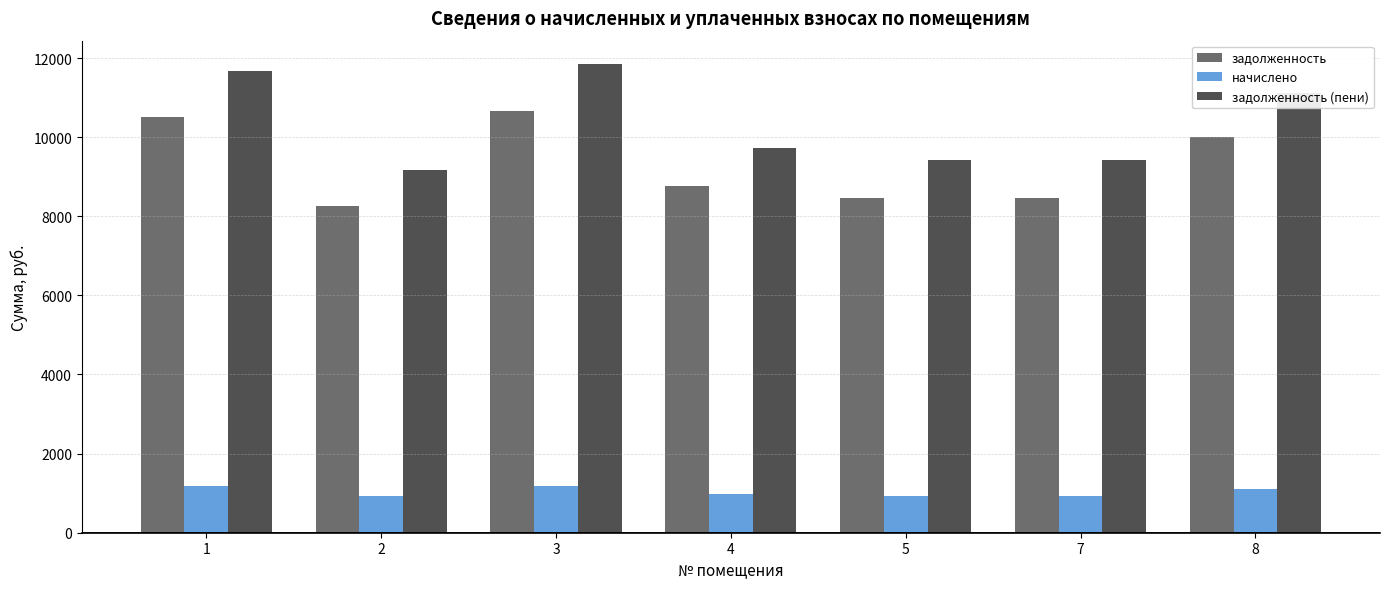

What is the value of the задолженность bar at the 1st from the left?

10503.0